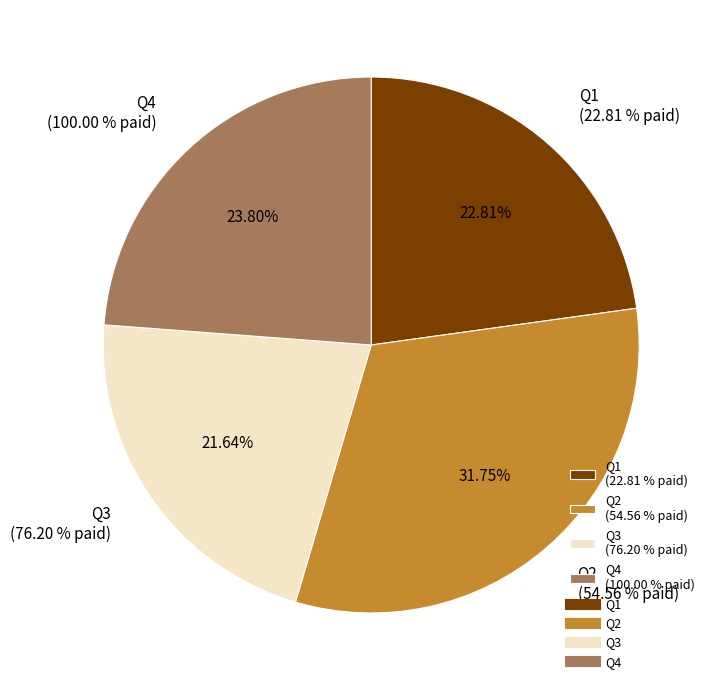

True or false: Q2 accounts for 7% of the total.

False